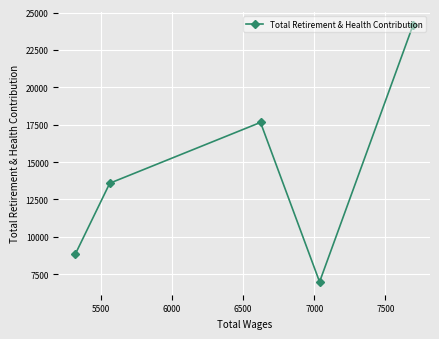

What is the sum of all values?

71219